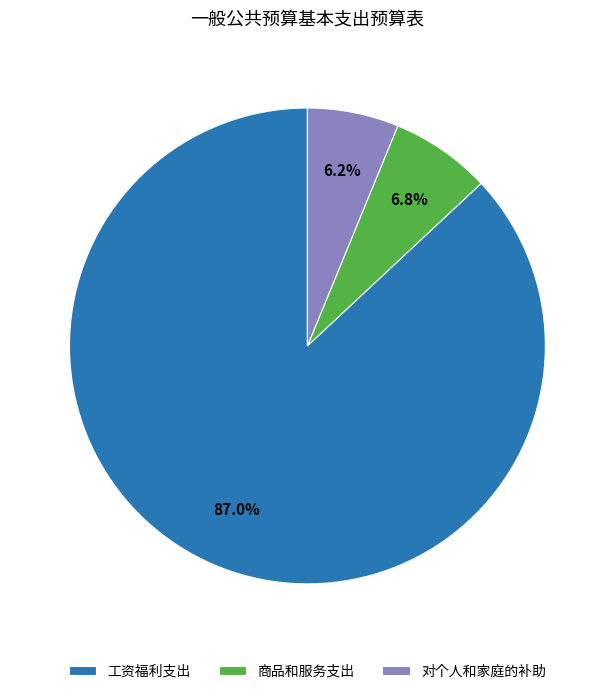

Which slice is the largest?

工资福利支出